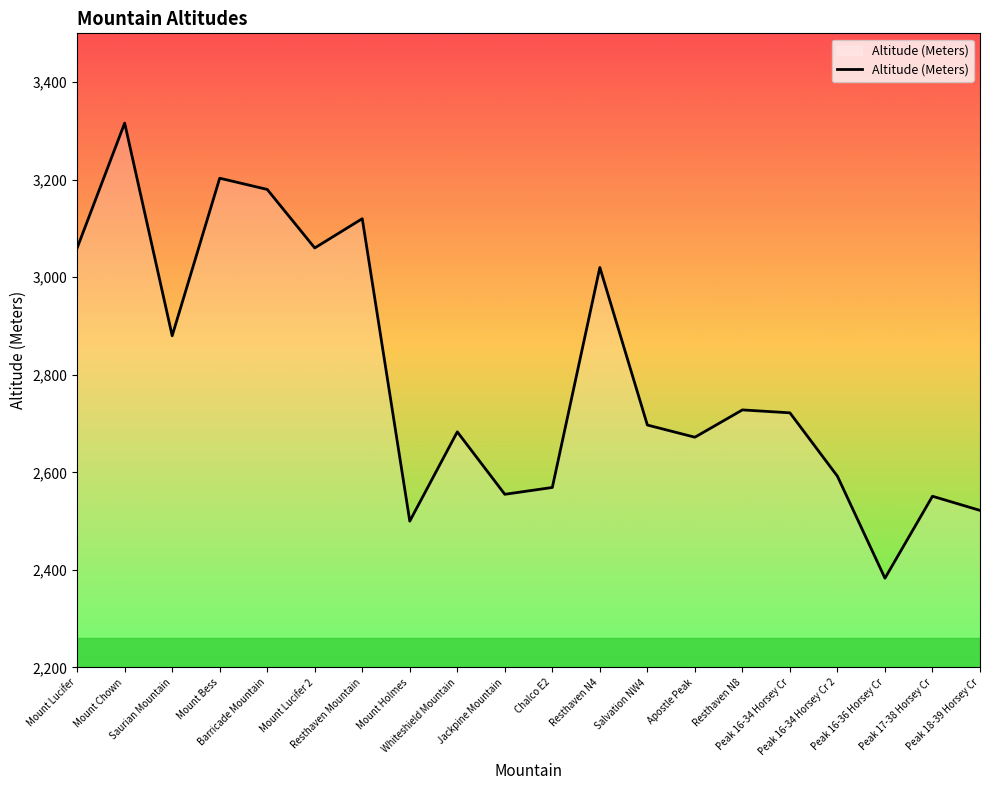

Is it true that the value at Peak 17-38 Horsey Cr is 4337?

False